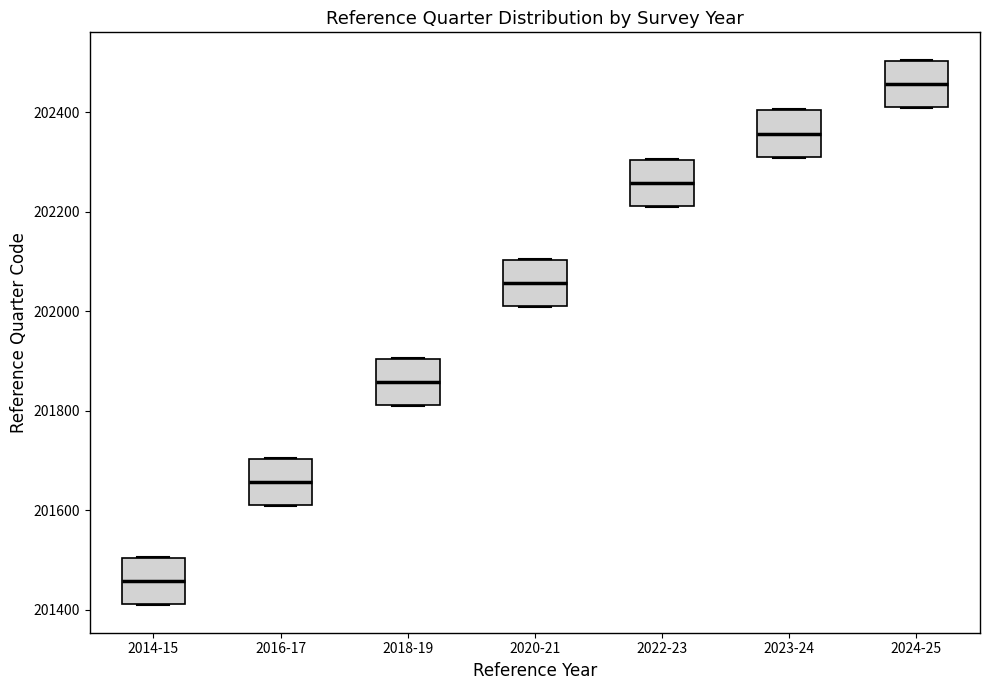

Reading left to right, read every box against the y-axis: the position of its median line, the range the box covers, and the ends of its whiskers. The values are not printed on the chart, so give them approximately, as read against the axis.

2014-15: median 201460, box 201420 to 201500, whiskers 201400 to 201500
2016-17: median 201660, box 201620 to 201700, whiskers 201600 to 201700
2018-19: median 201860, box 201820 to 201900, whiskers 201800 to 201900
2020-21: median 202060, box 202020 to 202100, whiskers 202000 to 202100
2022-23: median 202260, box 202220 to 202300, whiskers 202200 to 202300
2023-24: median 202360, box 202320 to 202400, whiskers 202300 to 202400
2024-25: median 202460, box 202420 to 202500, whiskers 202400 to 202500